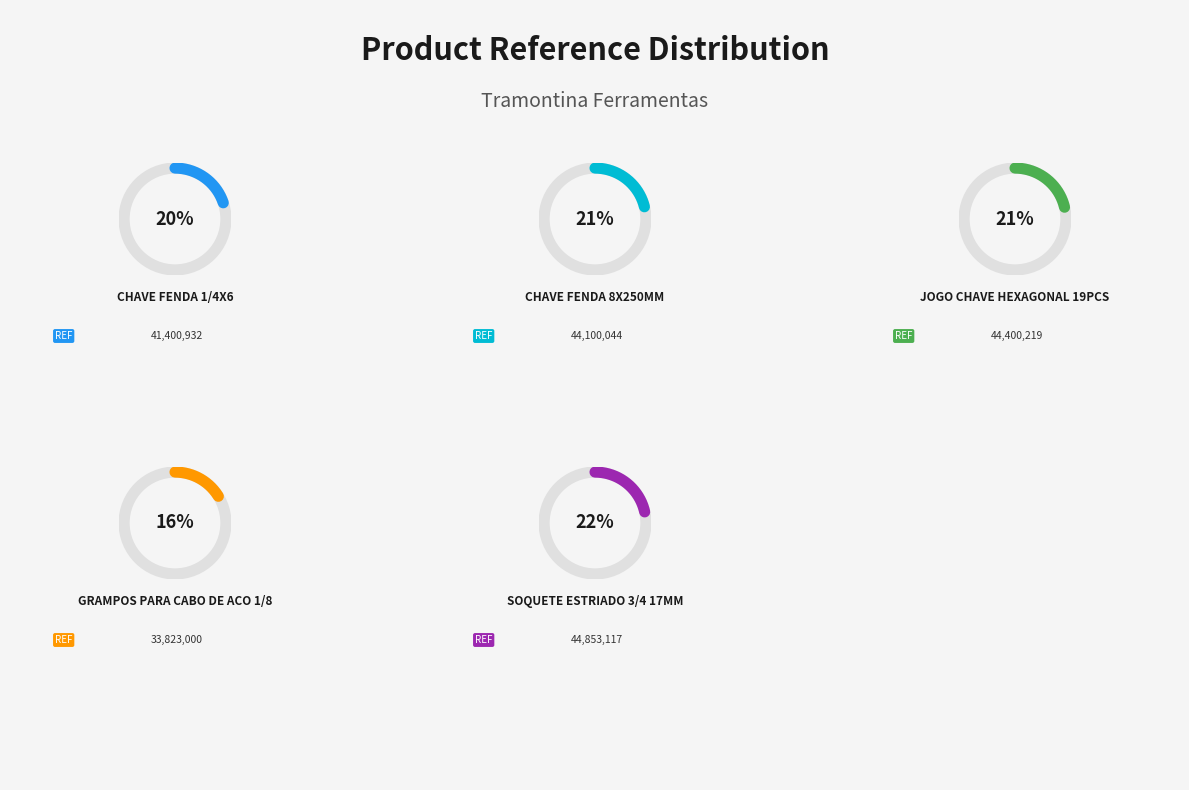

Rank the categories by value from lowest to highest.

GRAMPOS PARA CABO DE ACO 1/8, CHAVE FENDA 1/4X6, CHAVE FENDA 8X250MM, JOGO CHAVE HEXAGONAL 19PCS, SOQUETE ESTRIADO 3/4 17MM